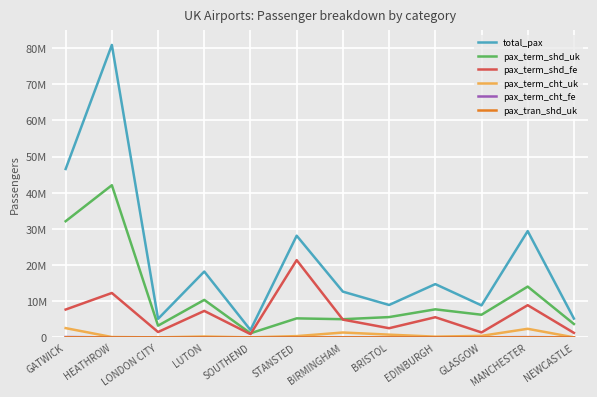

In pax_term_shd_fe, how many points are higher than both neighbors (excluding endpoints)?

5